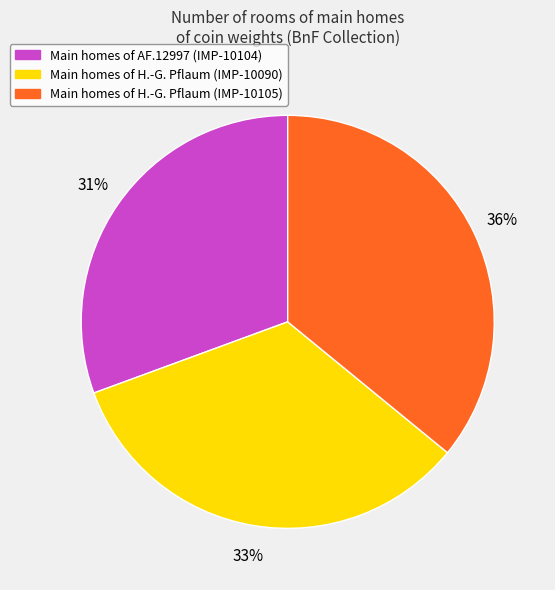

Does any single category account for the majority?

No